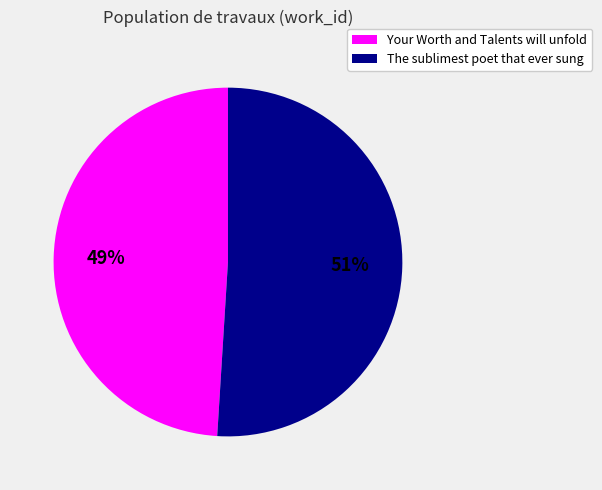

True or false: The sublimest poet that ever sung accounts for 51% of the total.

True